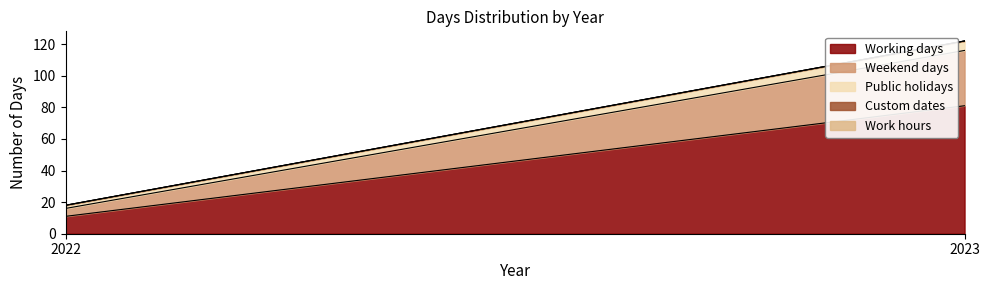

Is it true that Working days equals 4 at 2022?

False